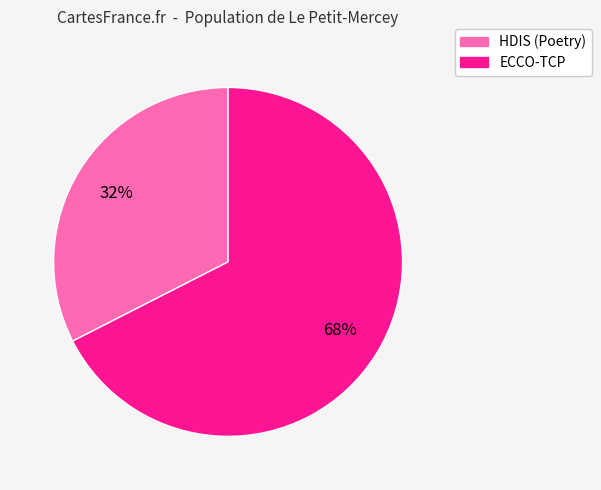

What is the largest slice in the pie chart?

ECCO-TCP